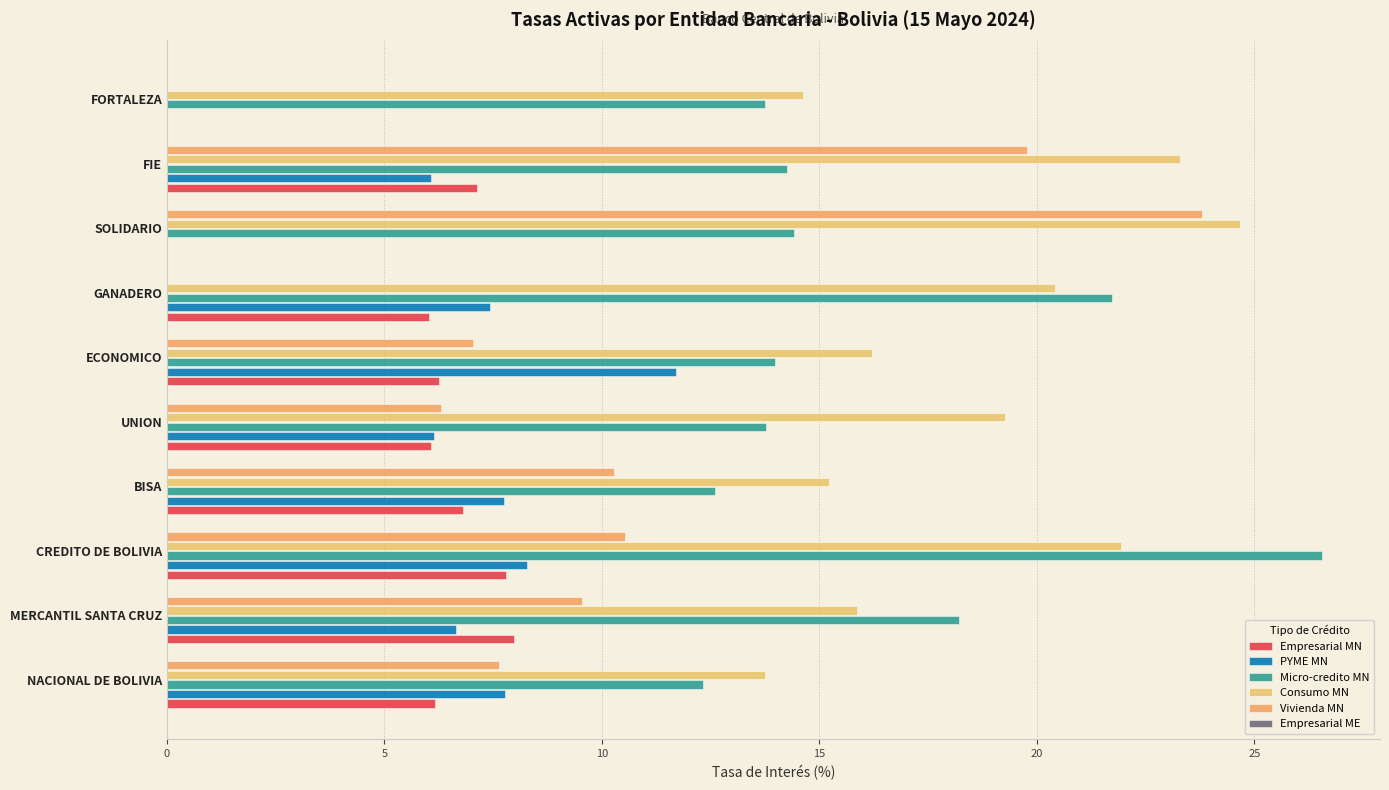

At which category is the sum across all series the highest?

CREDITO DE BOLIVIA